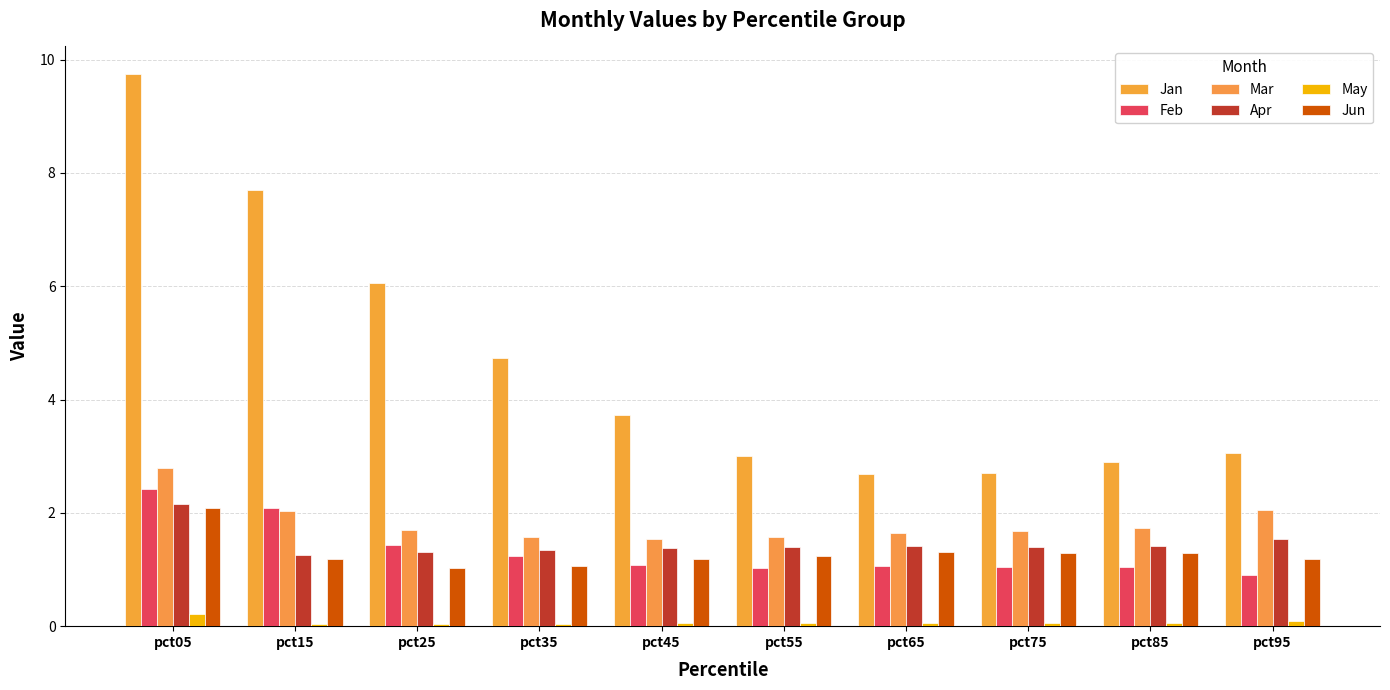

What is the sum of the May values at pct15 and pct55?

0.1